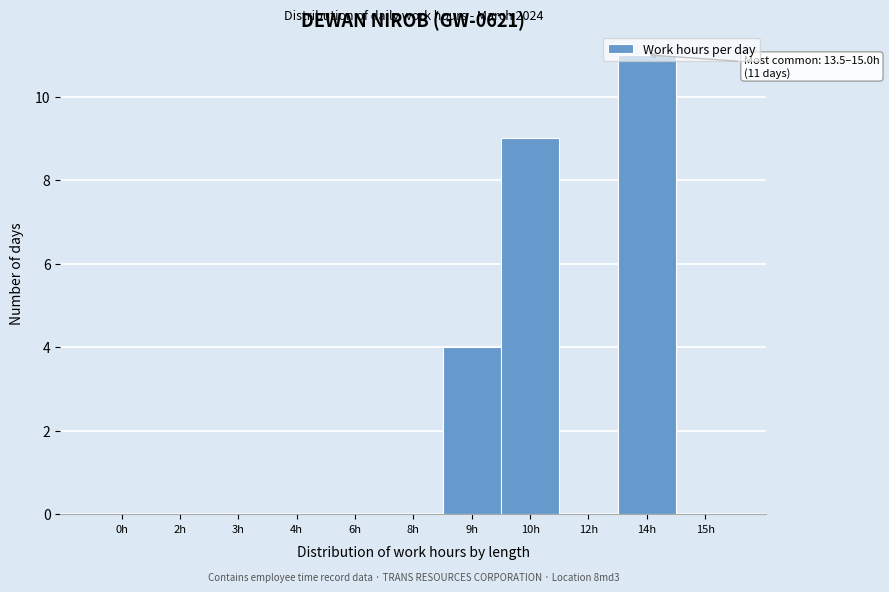

The value at 14h is 11. True or false?

True